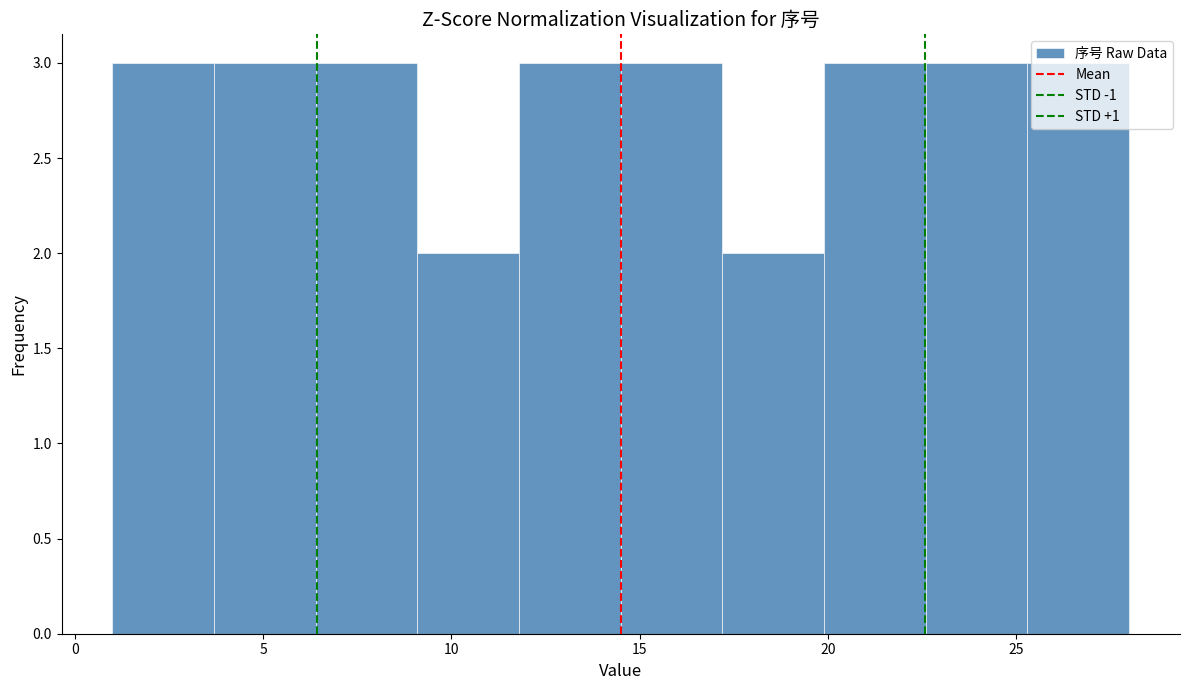

Reading left to right, list every bar in this chart as the range it spans on the x-axis followed by its height. Neither the bar edges nor the heights are printed on the chart, so give them approximately, as read against the axes.

1.0 to 3.7: 3
3.7 to 6.4: 3
6.4 to 9.1: 3
9.1 to 11.8: 2
11.8 to 14.5: 3
14.5 to 17.2: 3
17.2 to 19.9: 2
19.9 to 22.6: 3
22.6 to 25.3: 3
25.3 to 28.0: 3